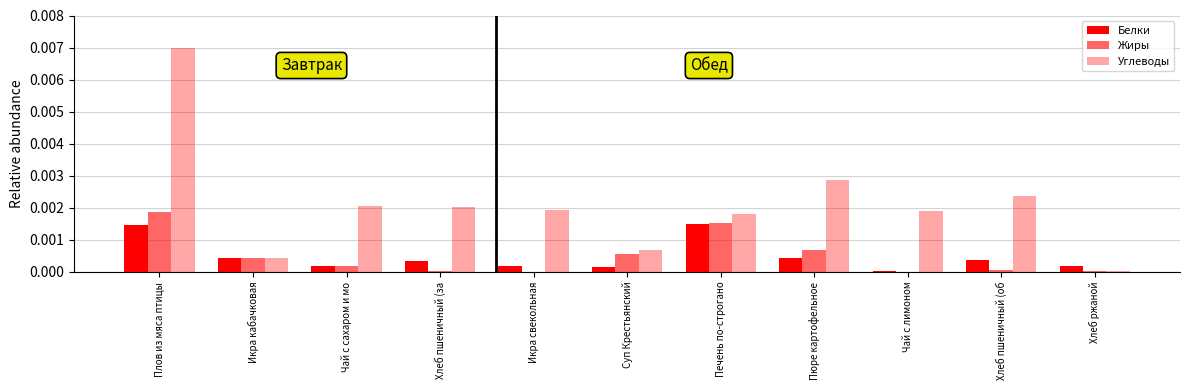

True or false: Углеводы has a value of 0.0 at Икра свекольная.

True